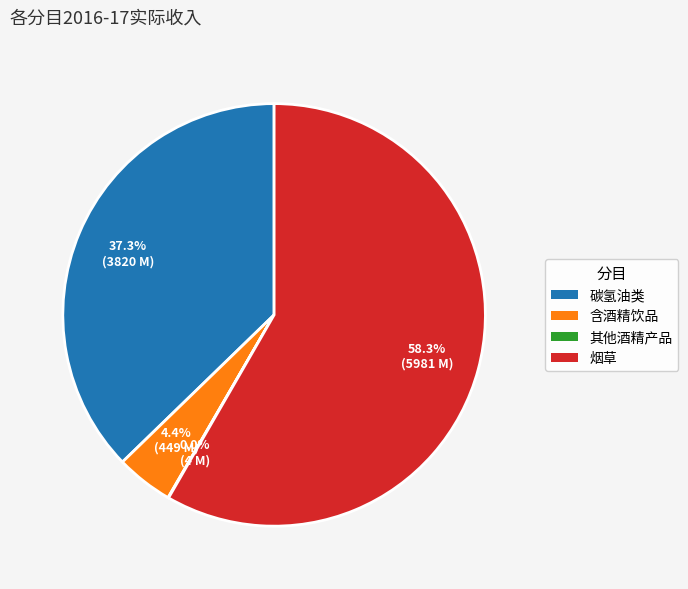

Does any single category account for the majority?

Yes